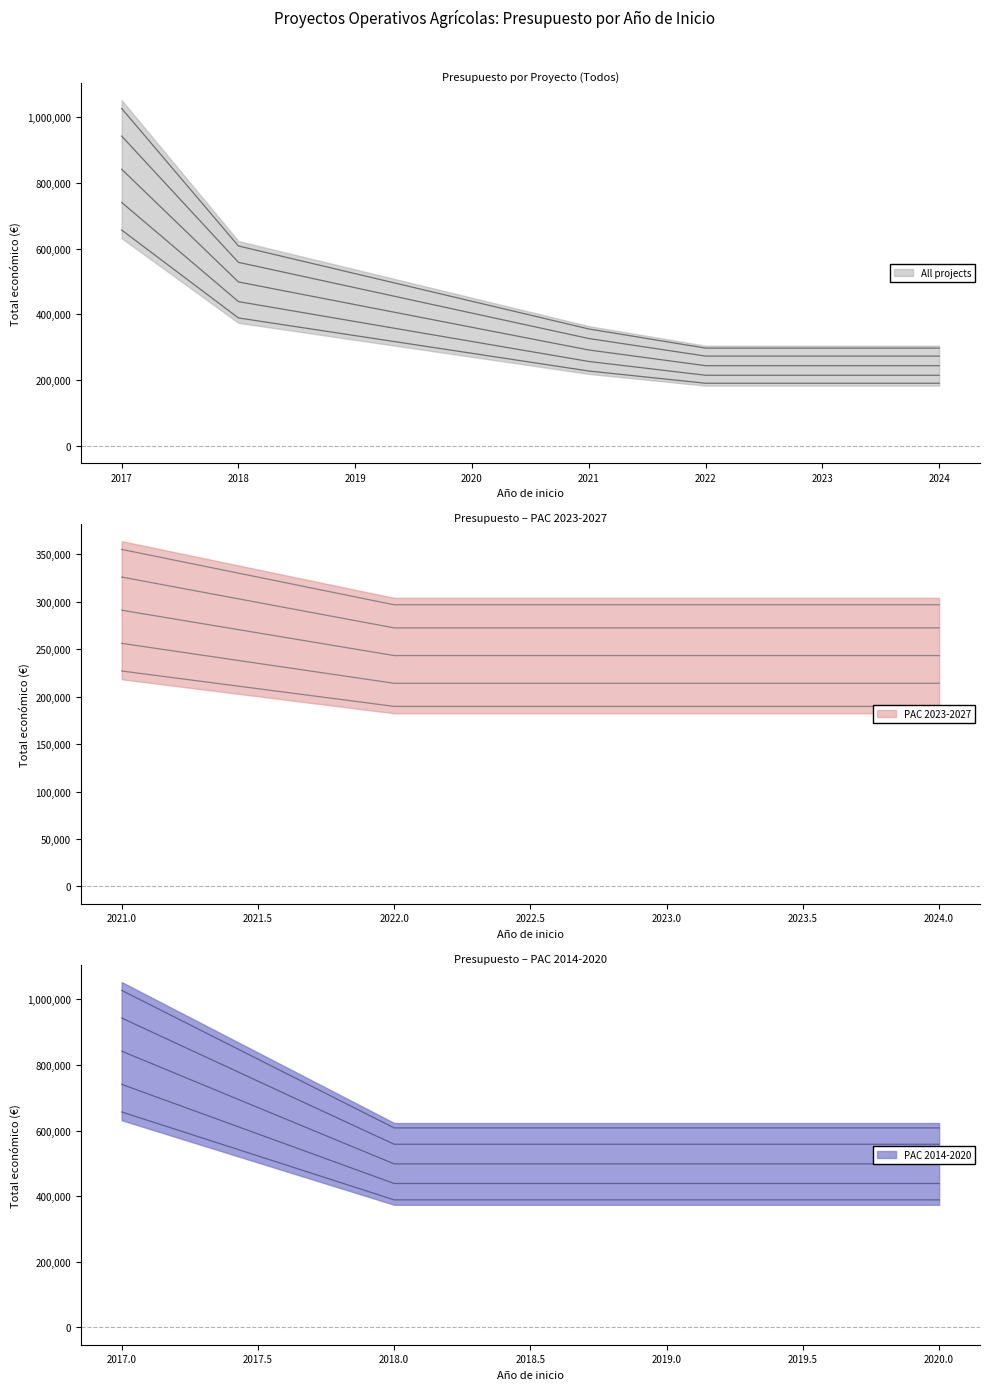

What is the sum of all values?

2118440